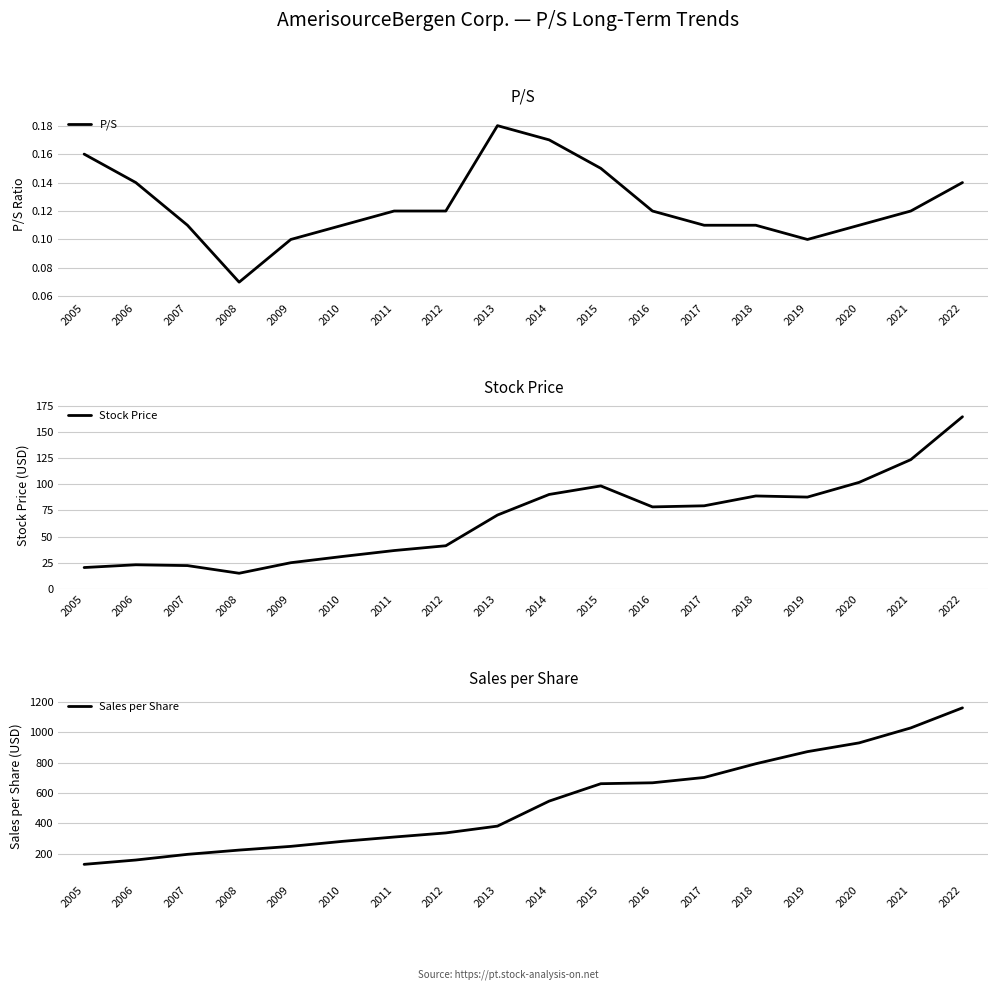

How many data points in Stock Price are less than 78?

9